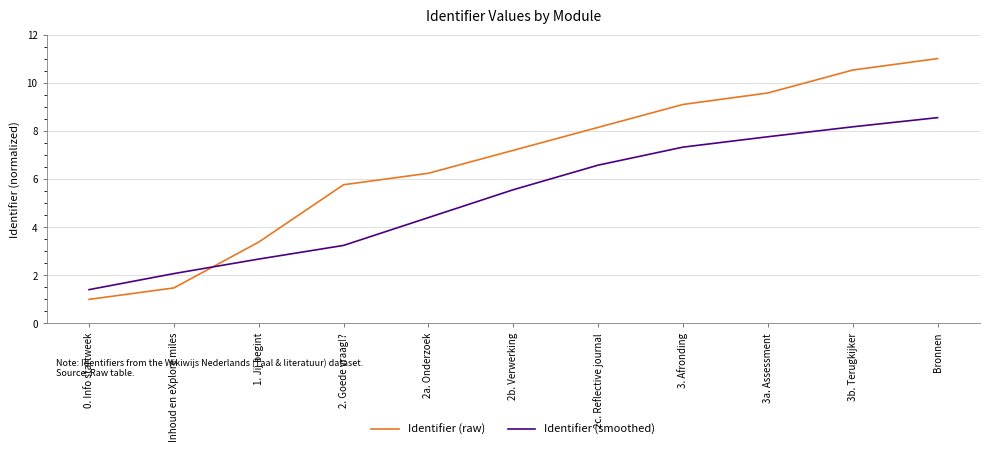

What is the greatest value displayed?

11.0